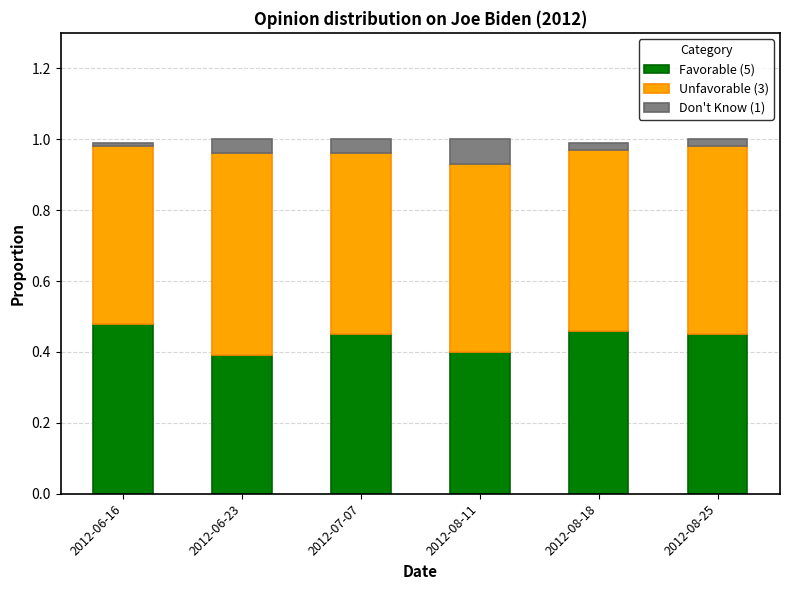

How many series are shown in this chart?

3